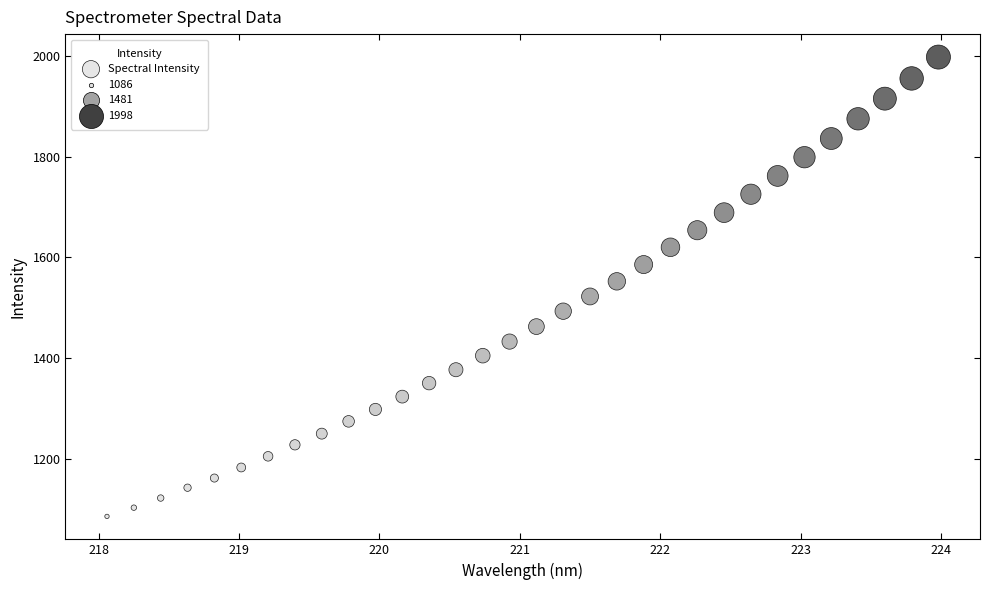

What is the range of X values (max minus min)?

5.9